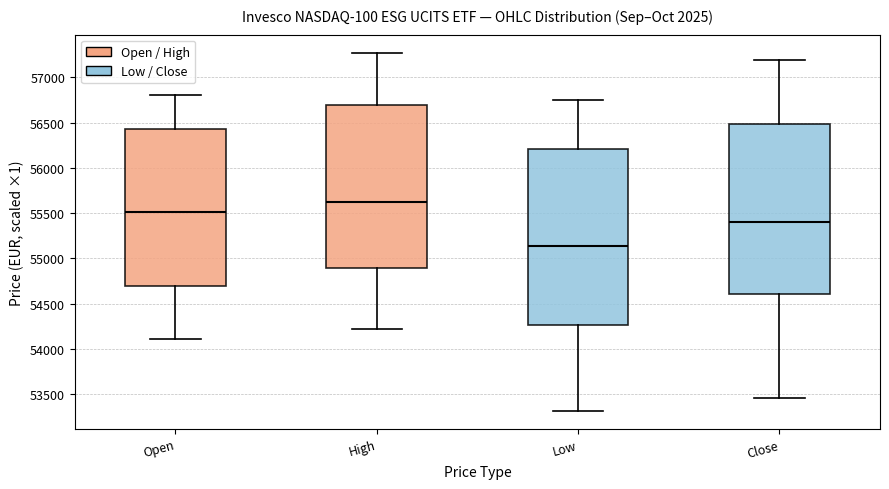

Where does the median line of the box for Open sit on the y-axis? The values are not printed on the chart, so give them approximately, as read against the axis.

55500